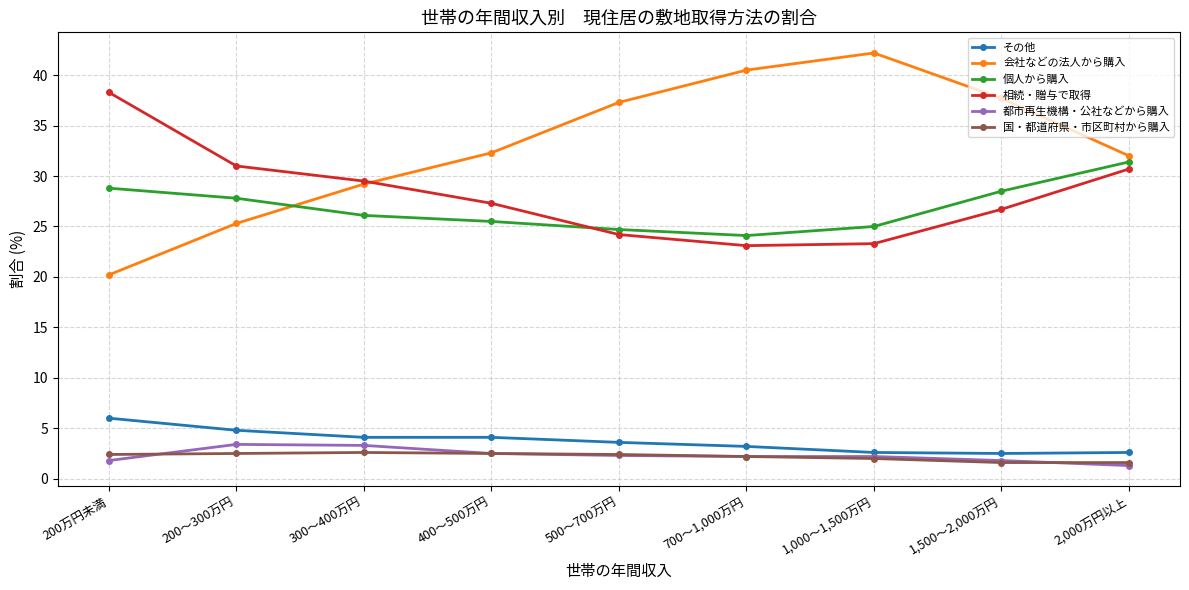

What is the difference between the 都市再生機構・公社などから購入 values at 400～500万円 and 1,500～2,000万円?

0.7